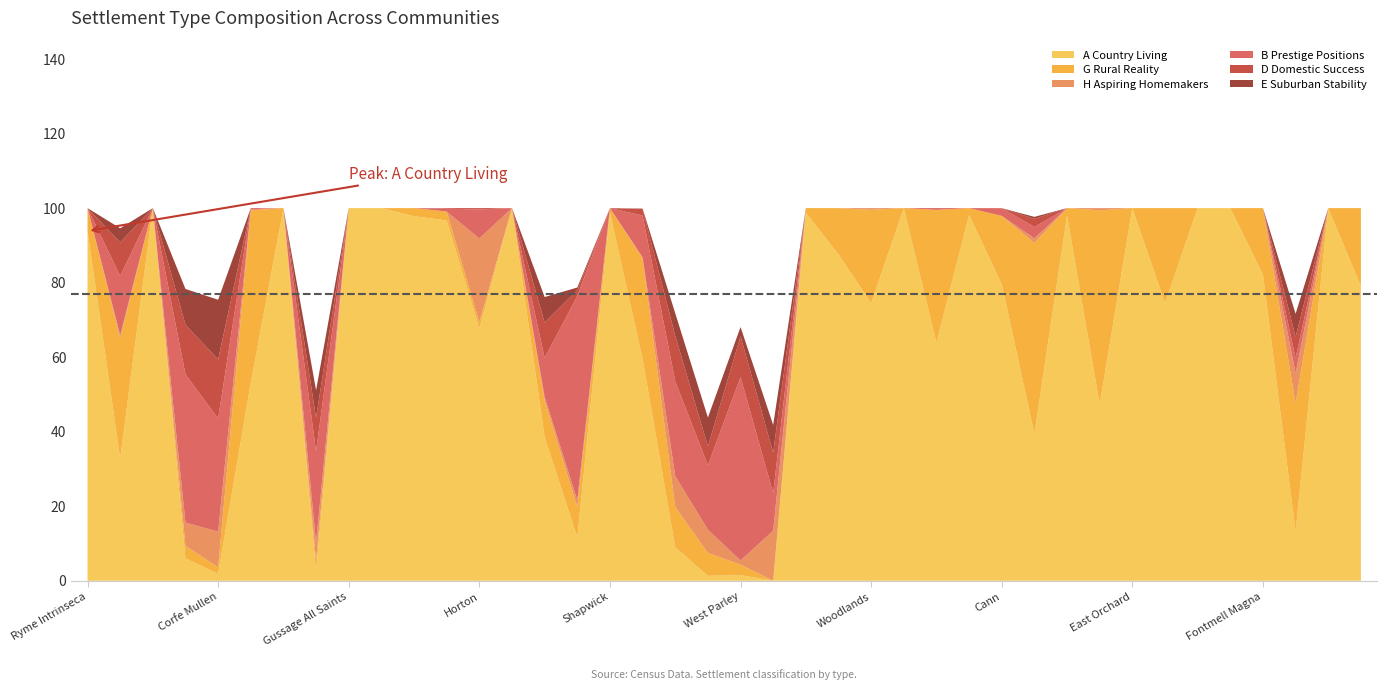

In D Domestic Success, how many points are lower than both neighbors (excluding endpoints)?

4